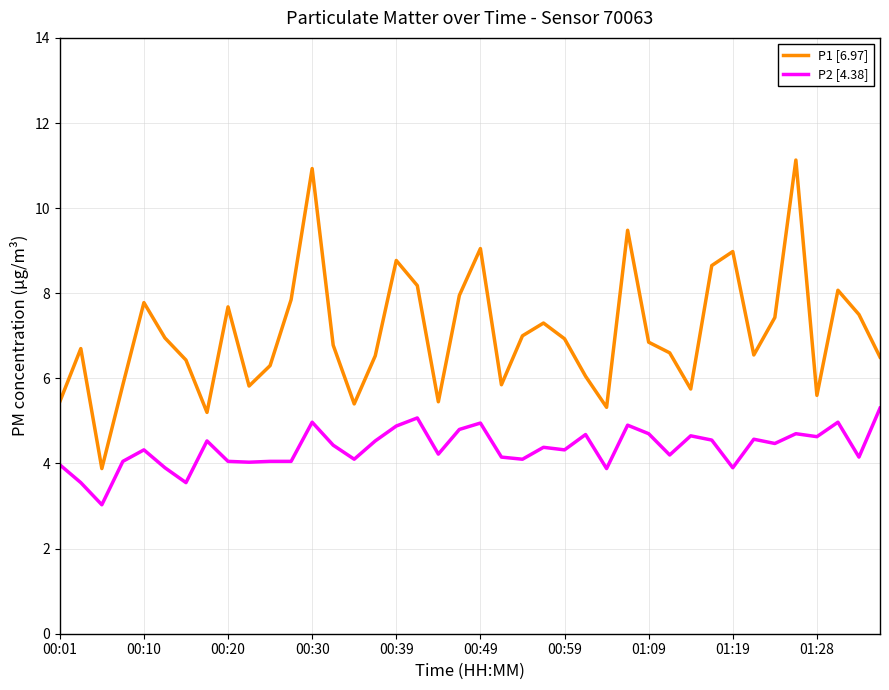

What is the highest value of the P2 [4.38] series?

5.3